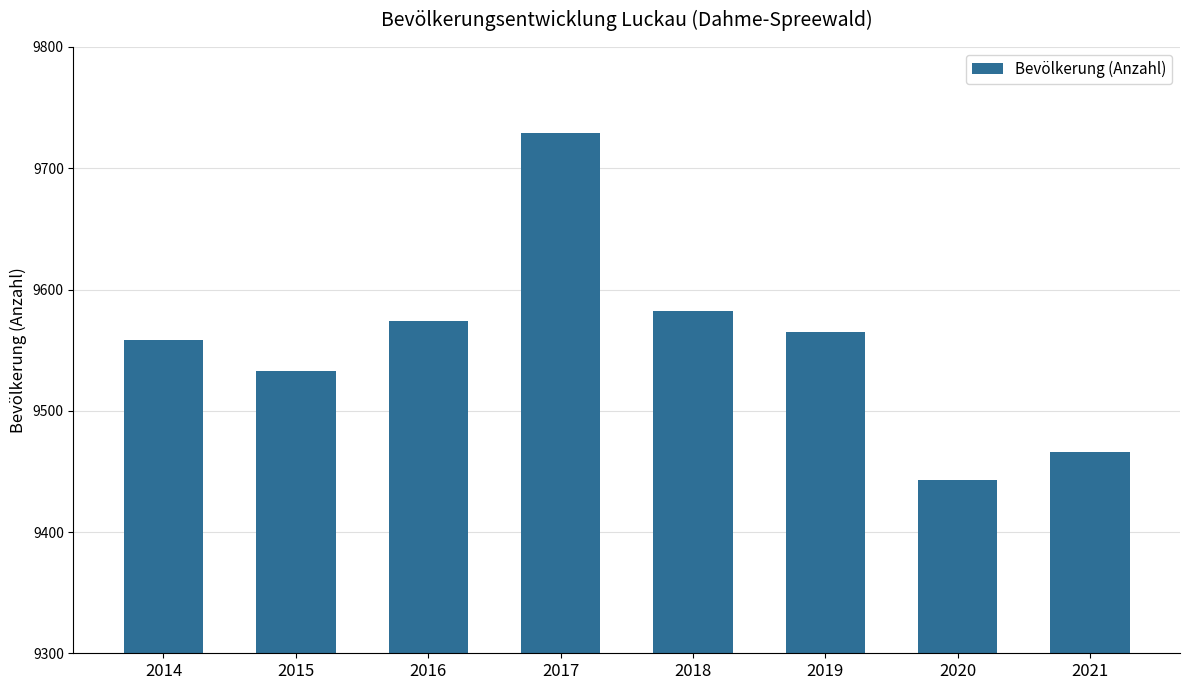

True or false: the data shows 9729 at 2017.

True